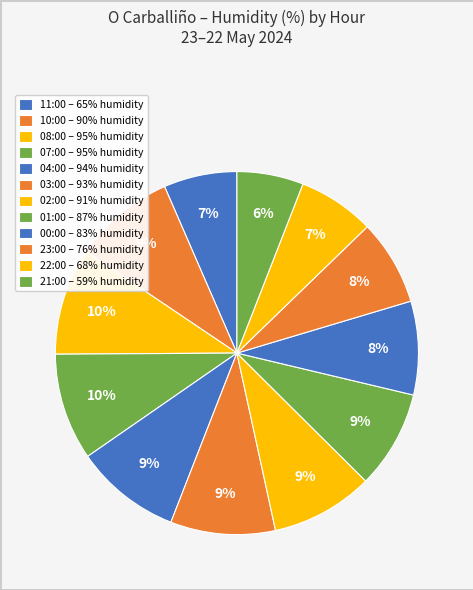

Count the number of slices in the pie.

12